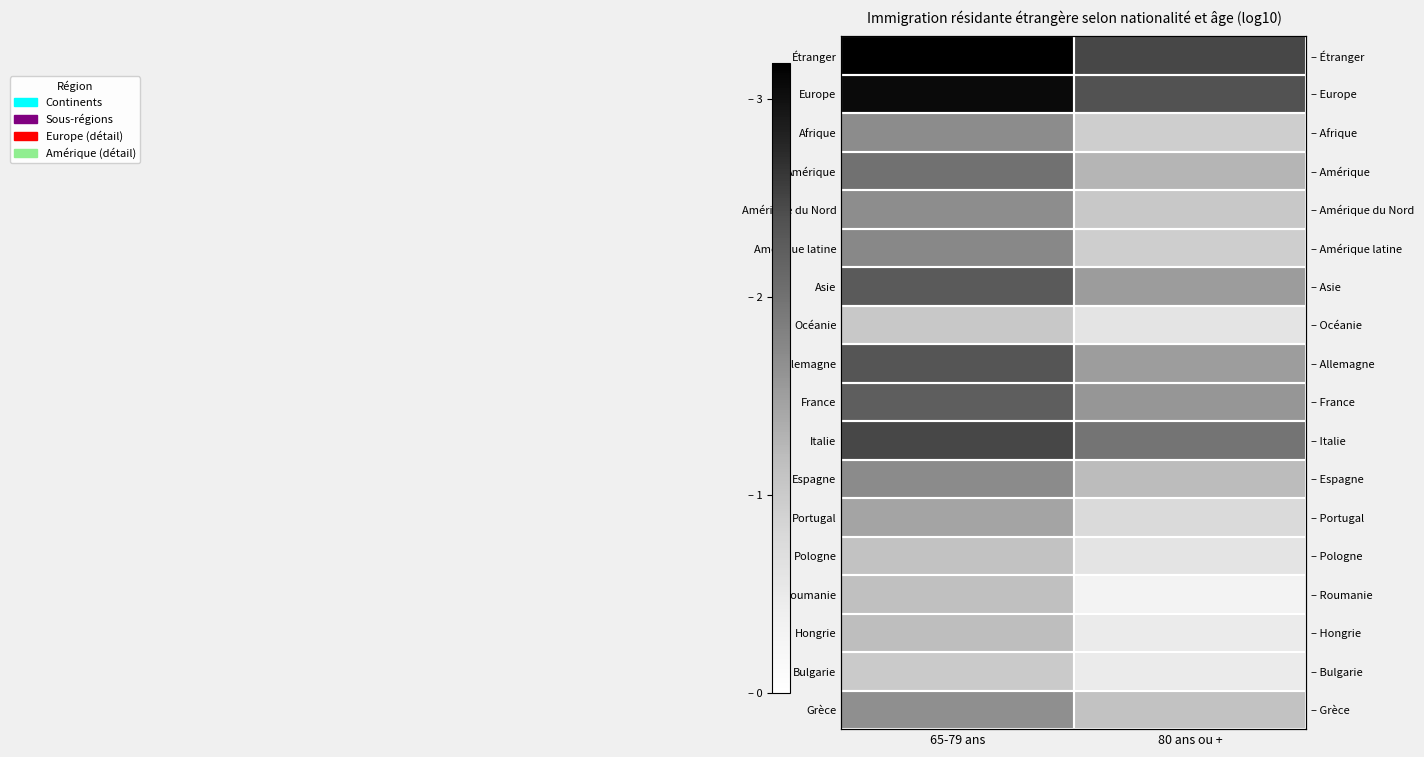

At which label is Hongrie closest to 0?

80 ans ou +